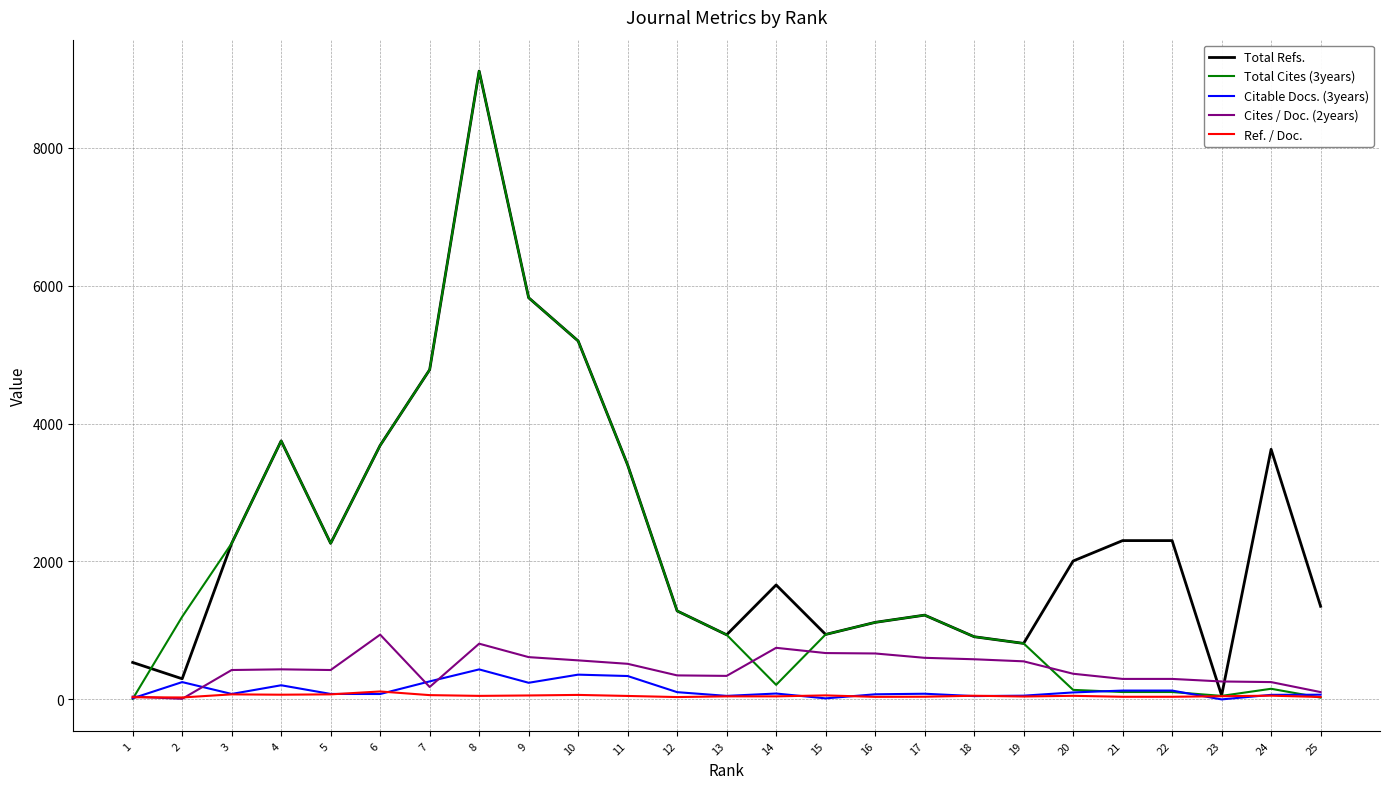

Which series has the widest spread of values?

Total Cites (3years)